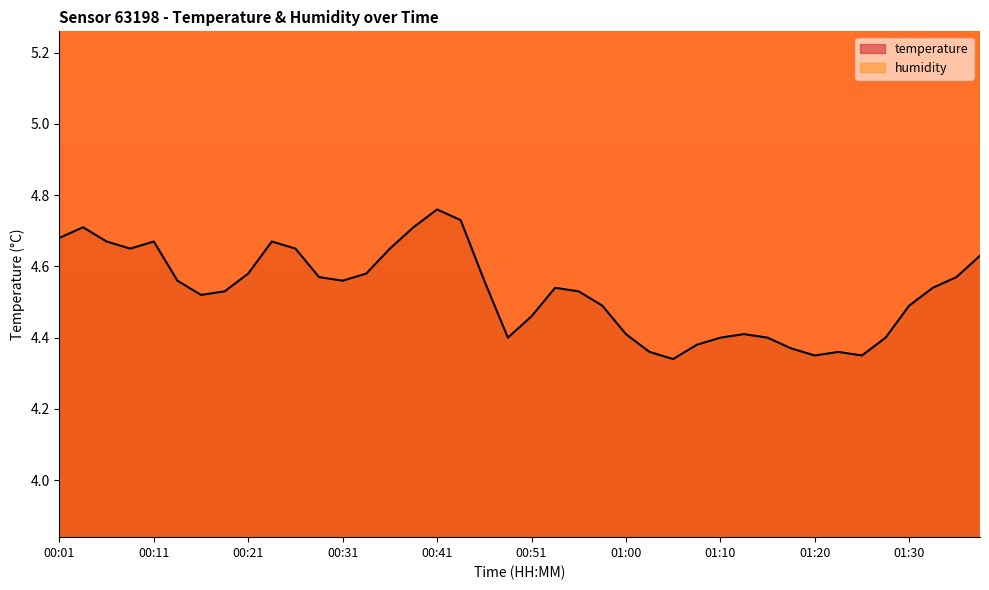

What is the average value of the temperature series?

4.5